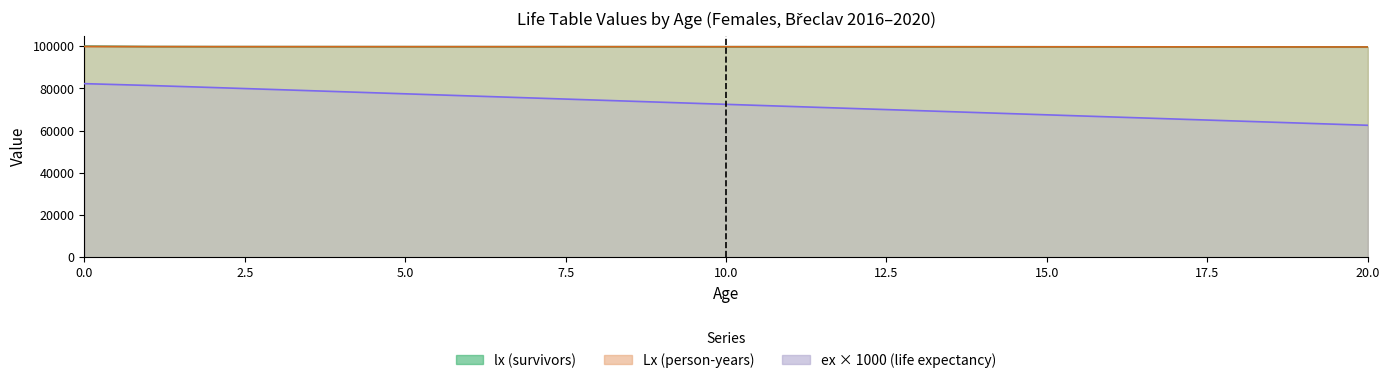

Does the chart have visible grid lines?

No